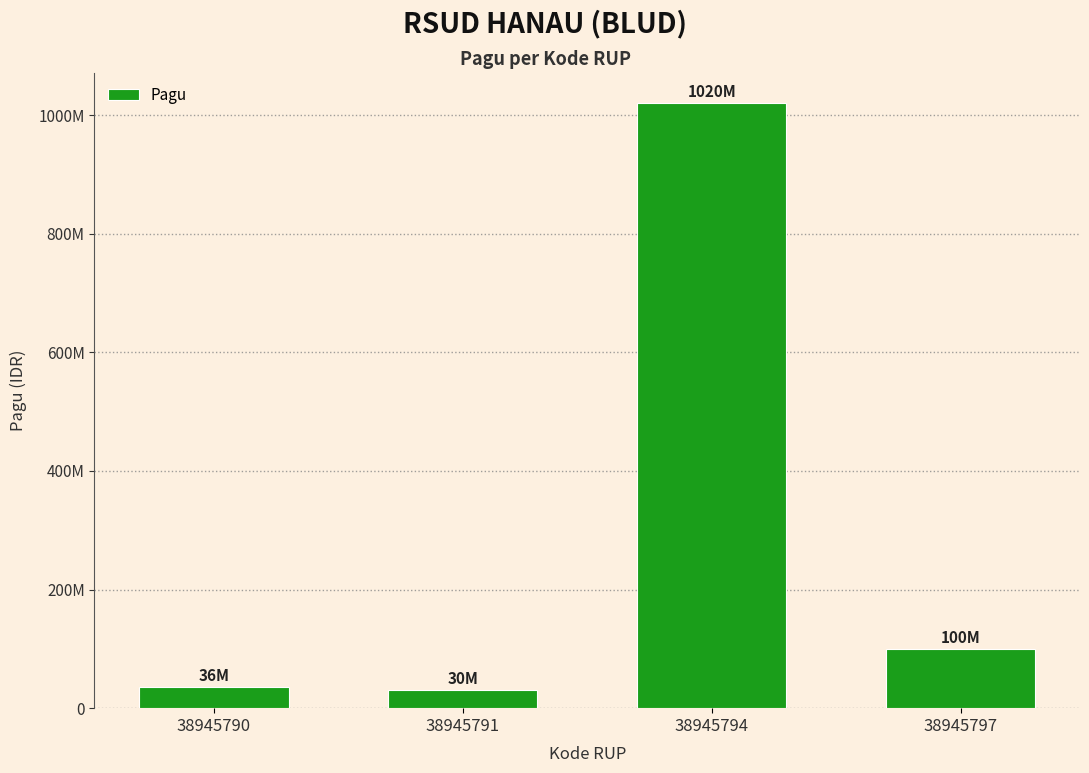

Between 38945790 and 38945794, which is larger?

38945794